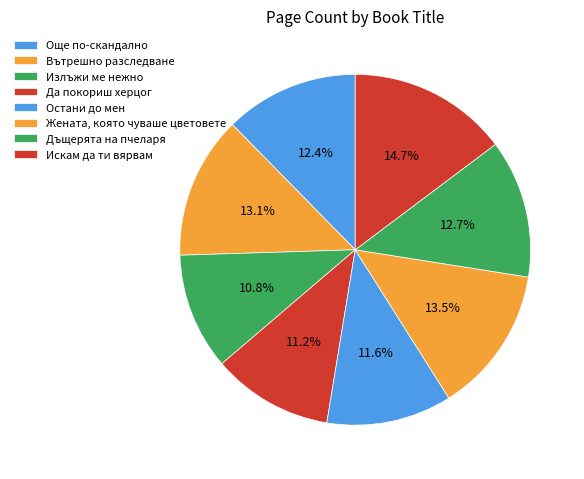

To the nearest percent, what percentage of the pie is Още по-скандално?

12%